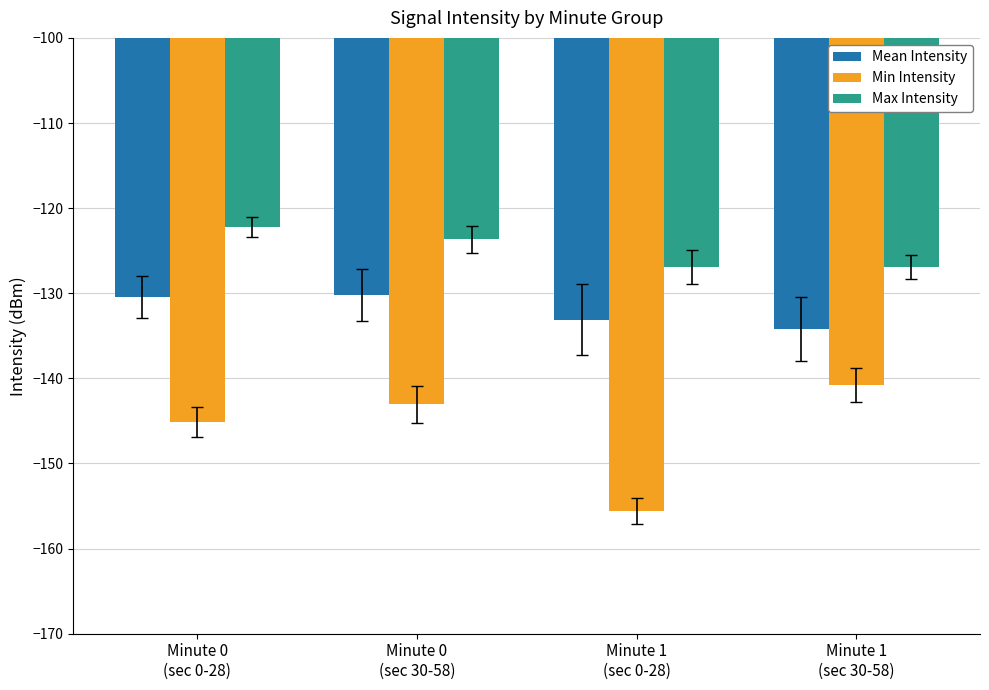

Rank the series by their maximum value, from highest to lowest.

Max Intensity, Mean Intensity, Min Intensity